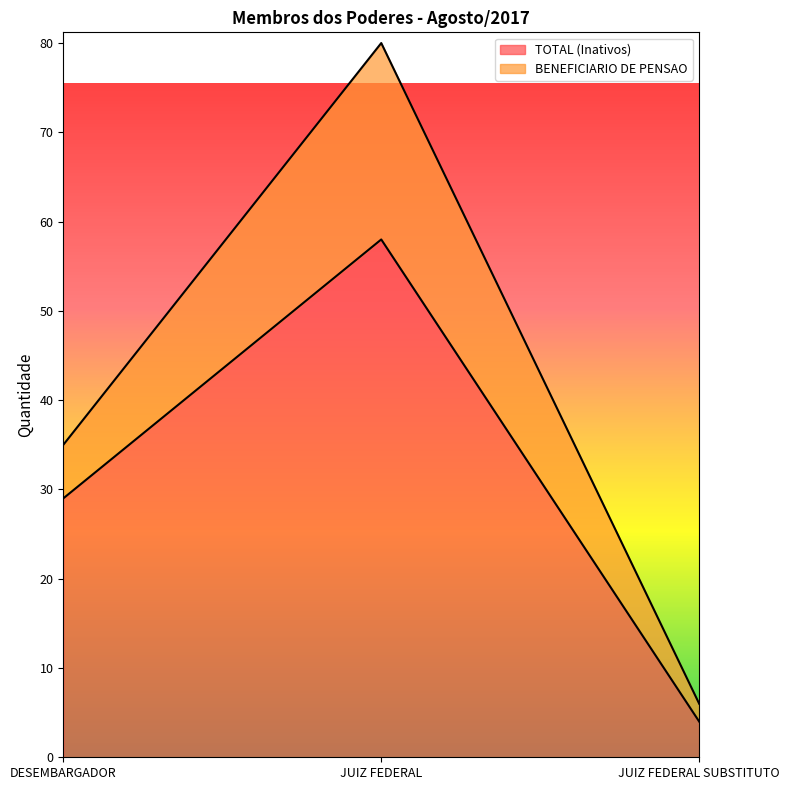

What is the difference between the maximum and minimum values?

54